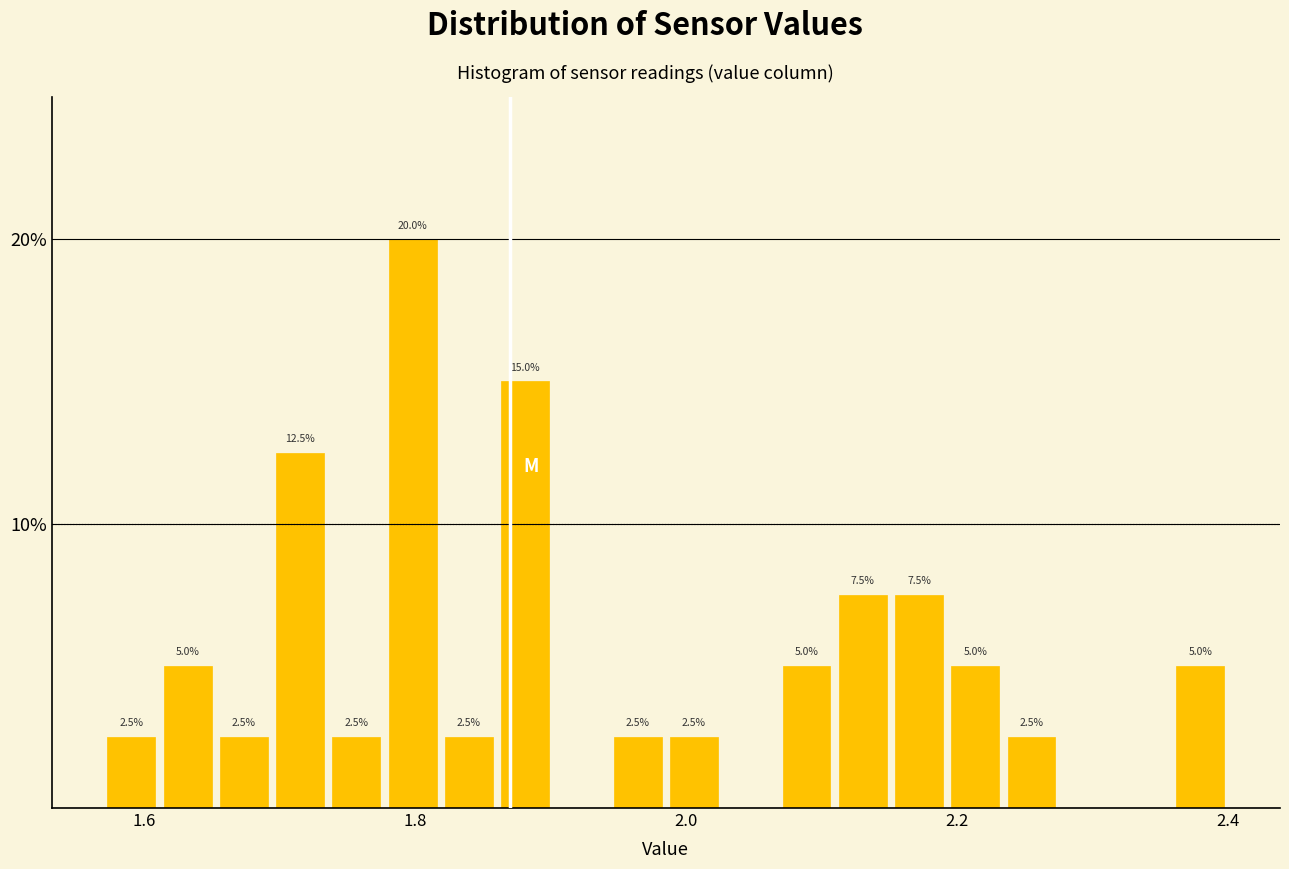

Read against the x-axis, roughly where is the centre of the tallest bar?

1.80